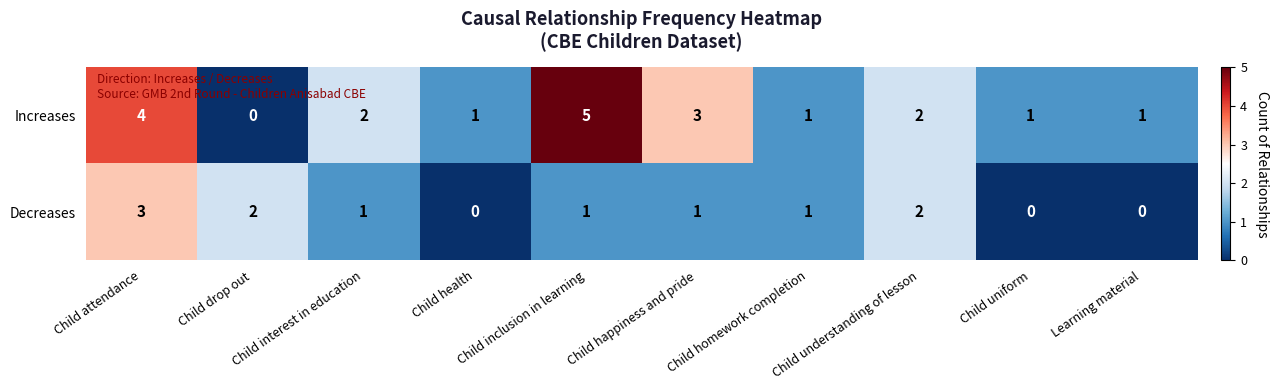

Which label corresponds to the largest value in the chart?

Child inclusion in learning